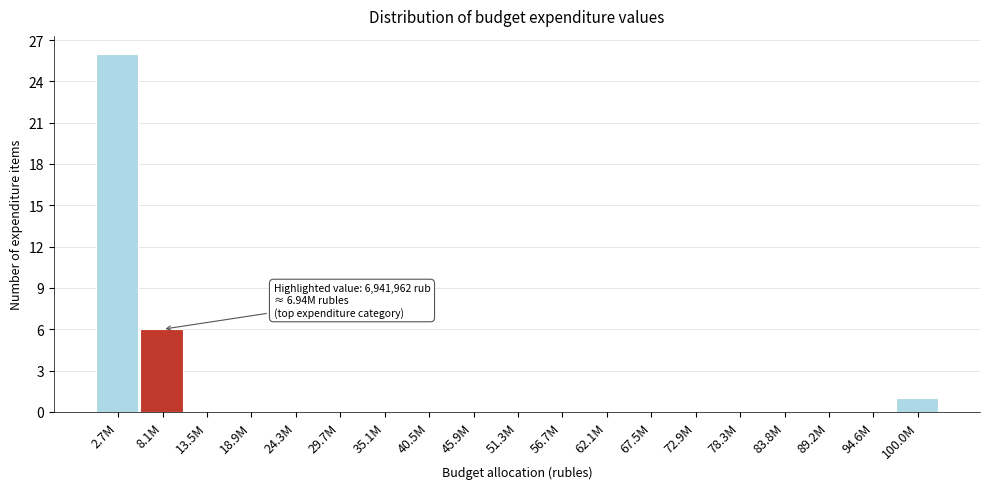

Reading left to right, list all the values displayed in this chart.

2.7M=26	8.1M=6	13.5M=0	18.9M=0	24.3M=0	29.7M=0	35.1M=0	40.5M=0	45.9M=0	51.3M=0	56.7M=0	62.1M=0	67.5M=0	72.9M=0	78.3M=0	83.8M=0	89.2M=0	94.6M=0	100.0M=1